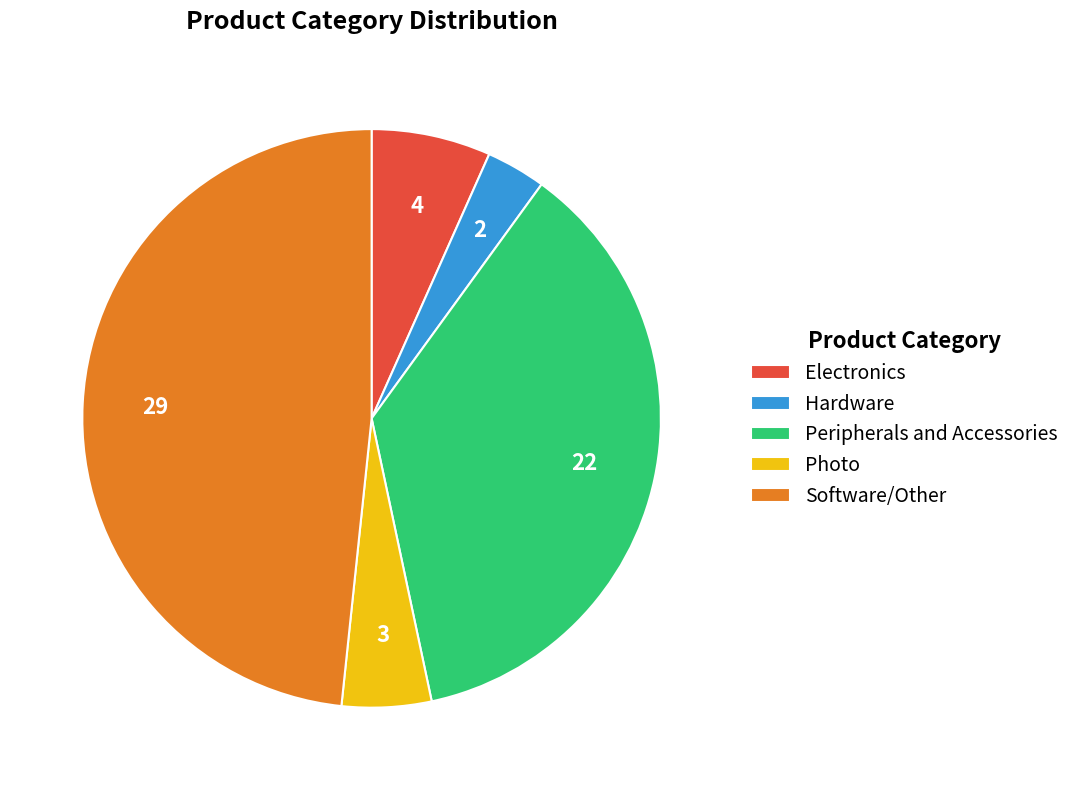

What is the ratio of the value at Software/Other to the value at Photo?

9.7